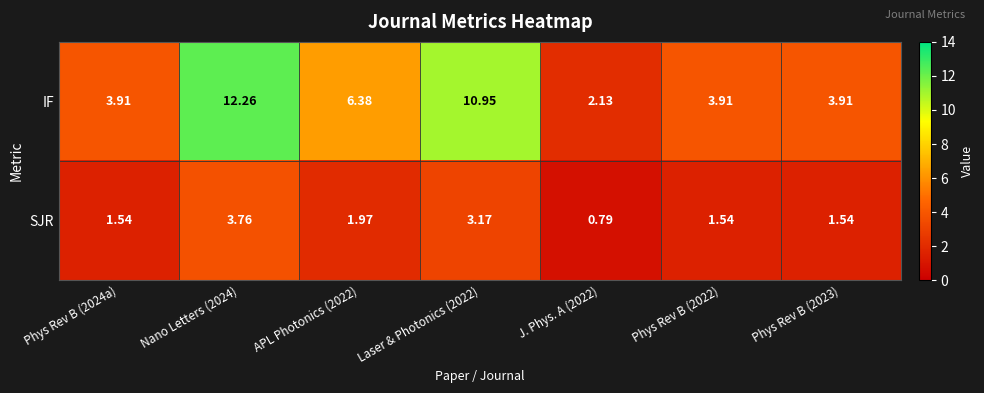

Between Phys Rev B (2024a) and J. Phys. A (2022), which series saw the biggest shift?

IF